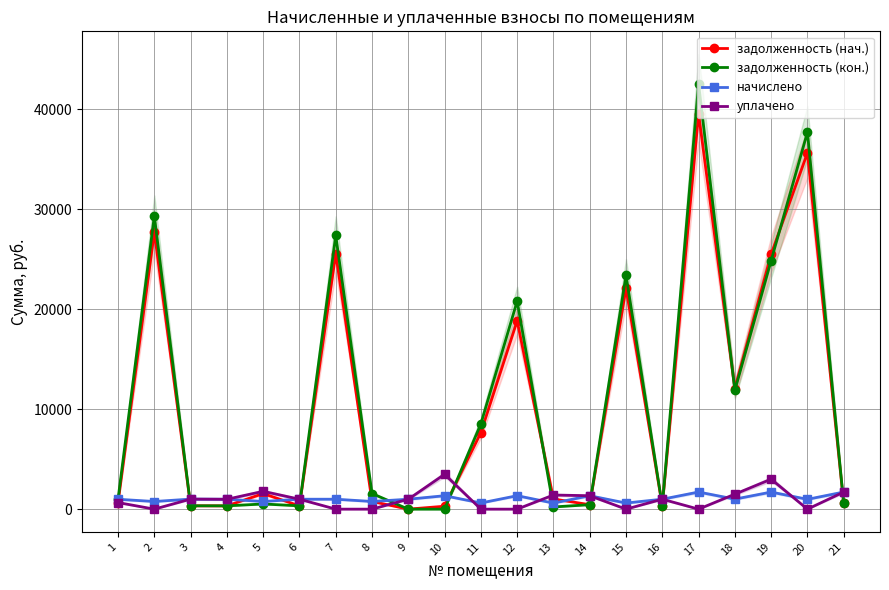

True or false: уплачено and задолженность (кон.) intersect in this chart.

True